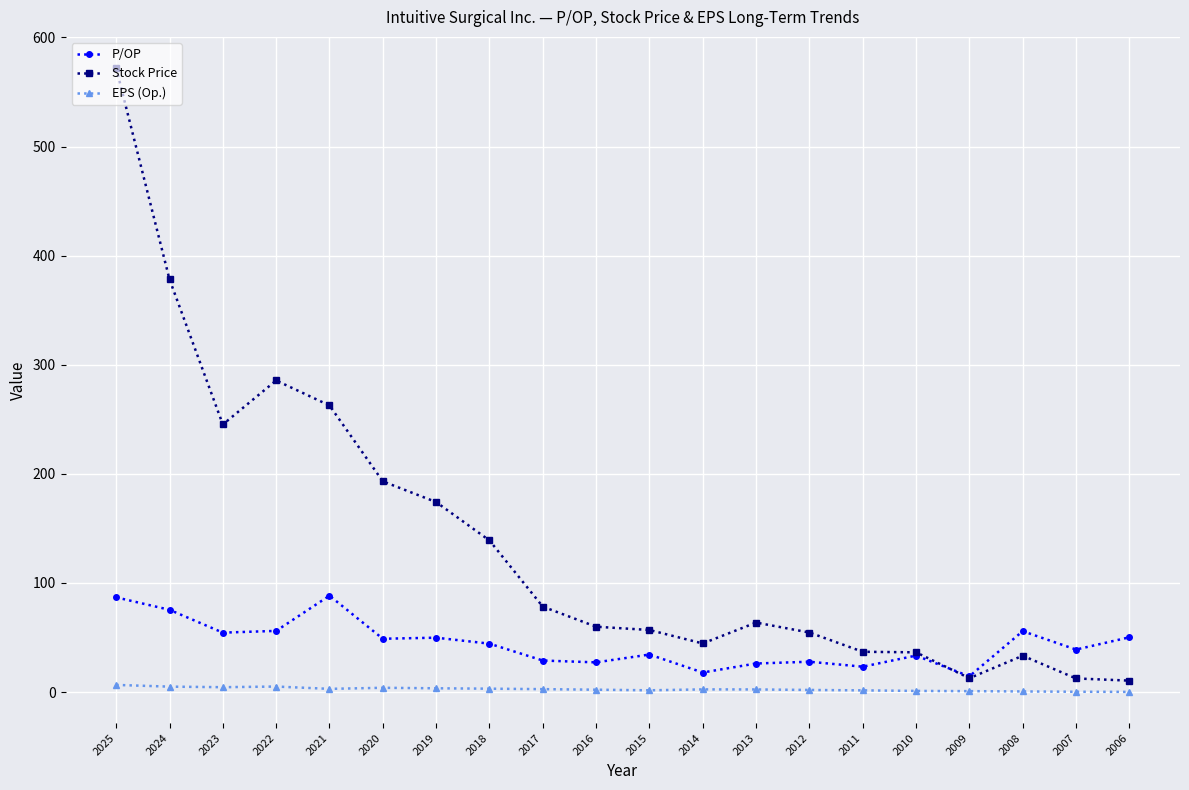

What are all the series names shown in the legend?

P/OP, Stock Price, EPS (Op.)